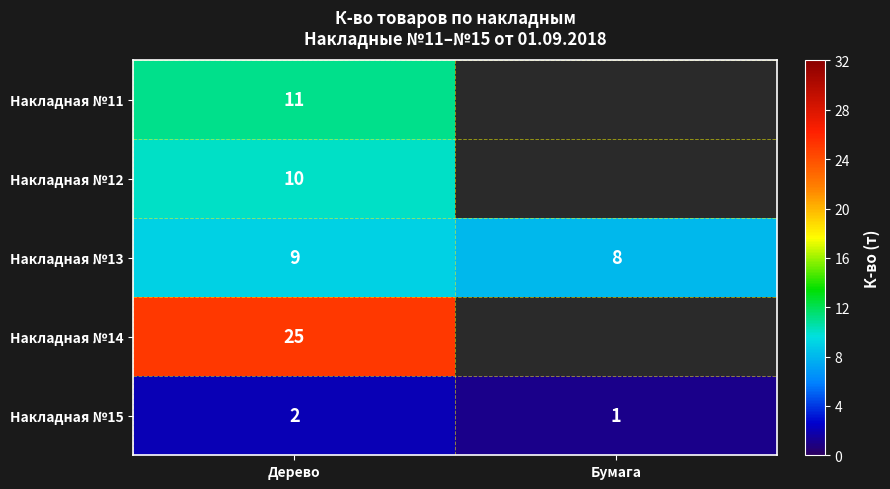

Is the value of Накладная №15 at Бумага greater than the value of Накладная №13 at Бумага?

No